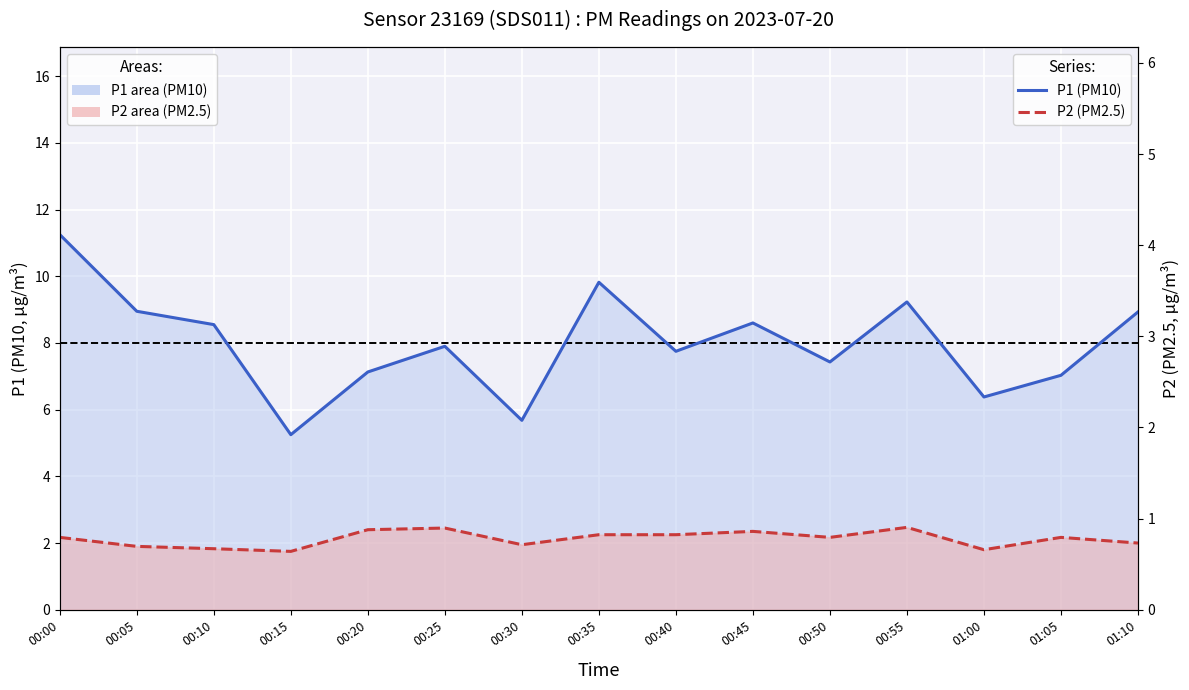

Is it true that P2 equals 0.5 at 00:20?

False